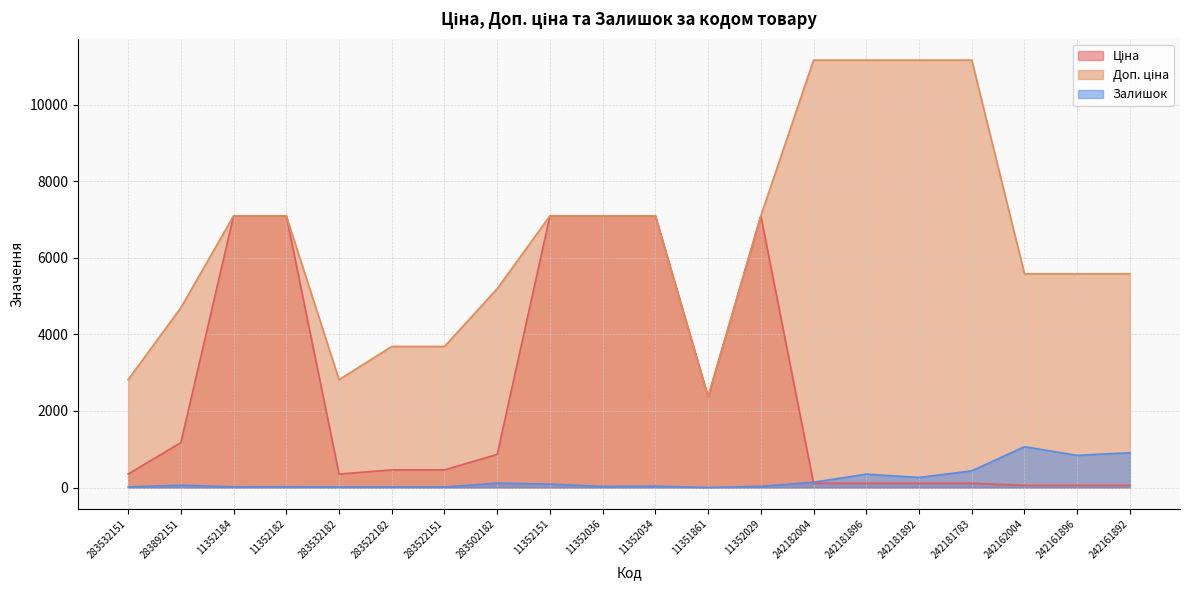

Between 242181783 and 11352034, which is larger?

11352034